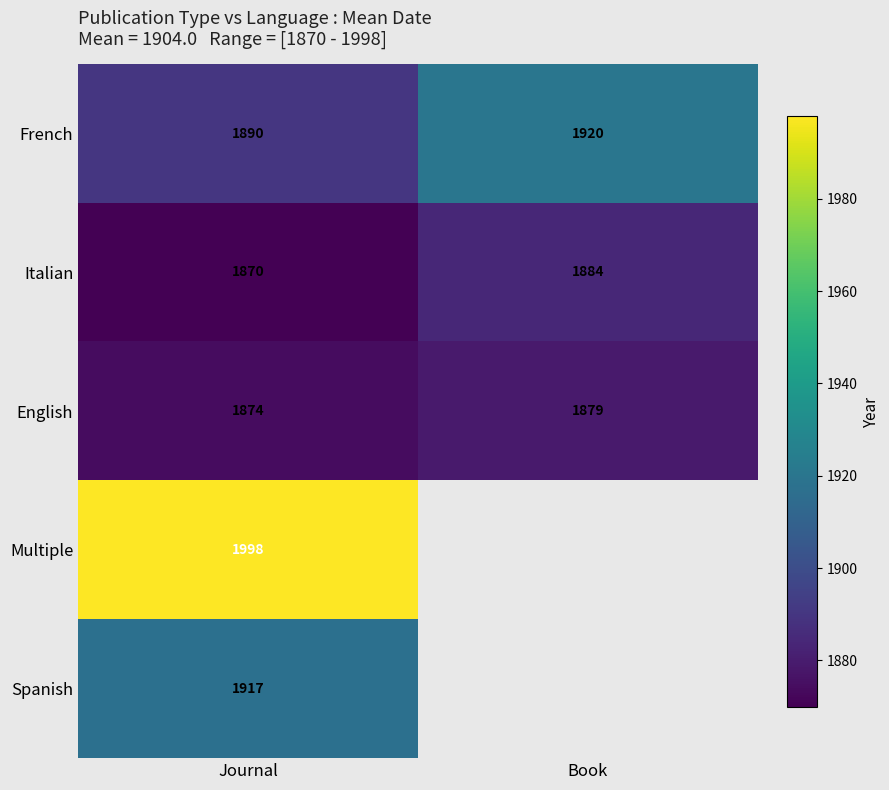

How many values in the English series are below 1879?

1